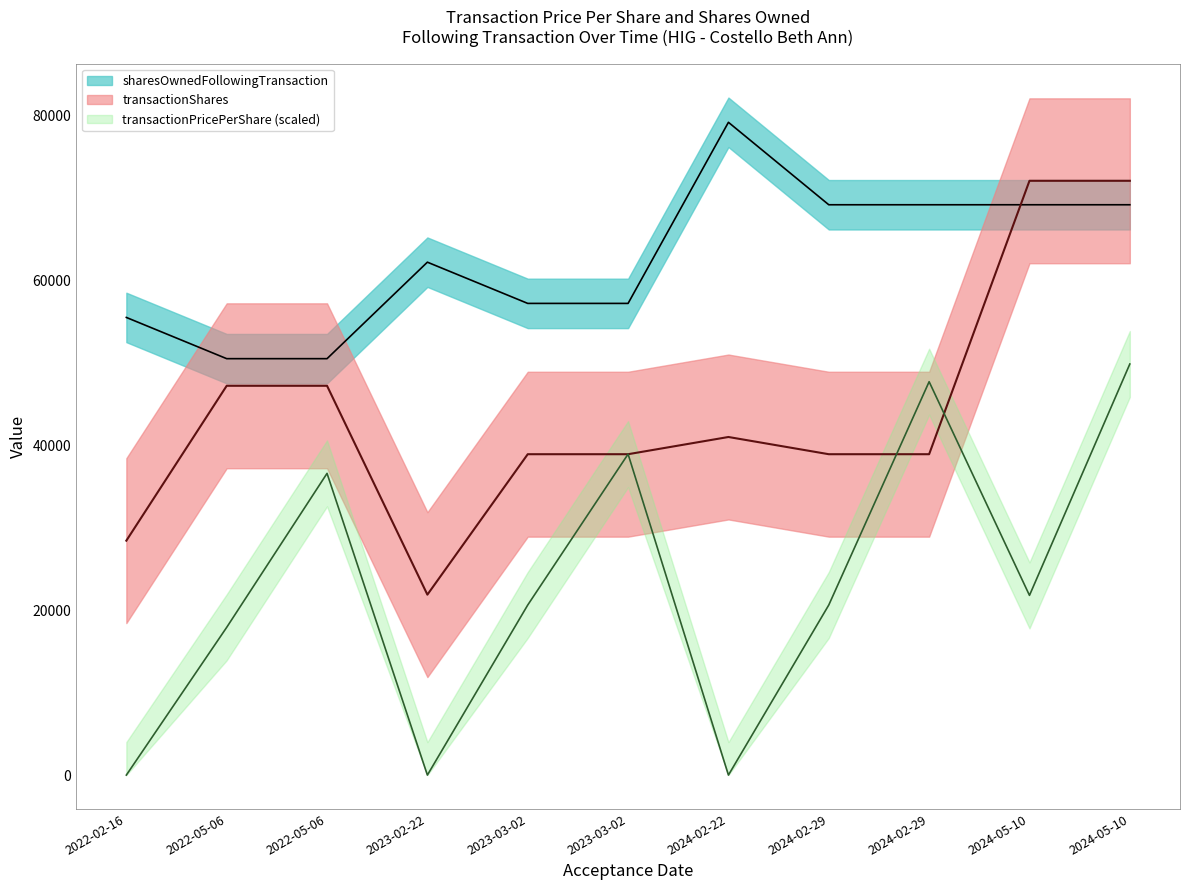

How many categories are shown in the chart?

11